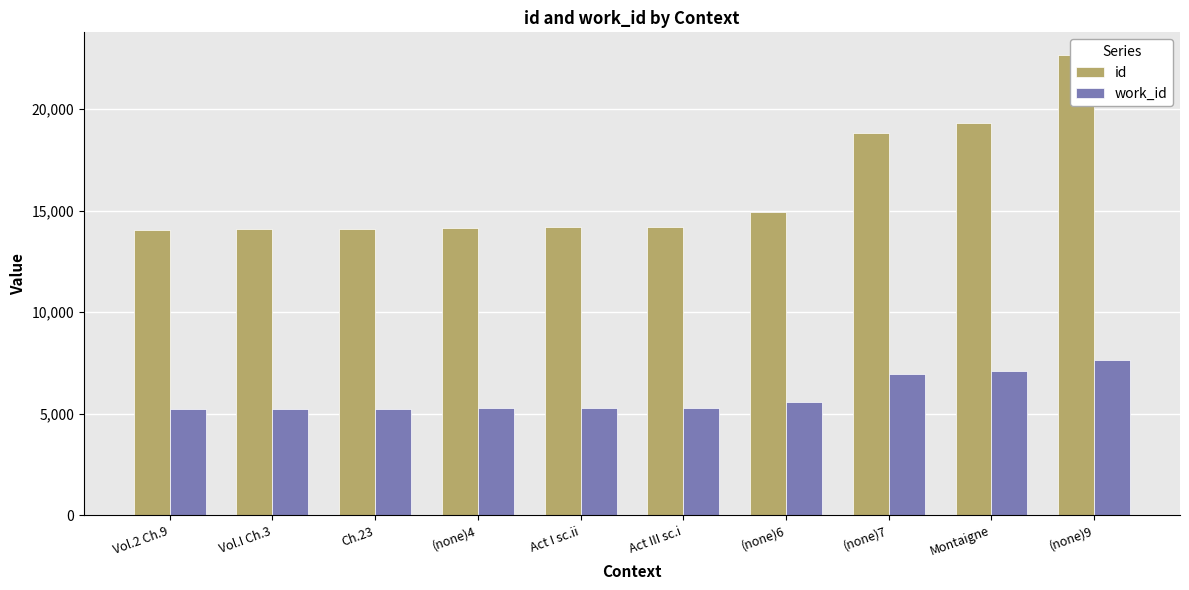

At which label does work_id first exceed 5273?

(none)6